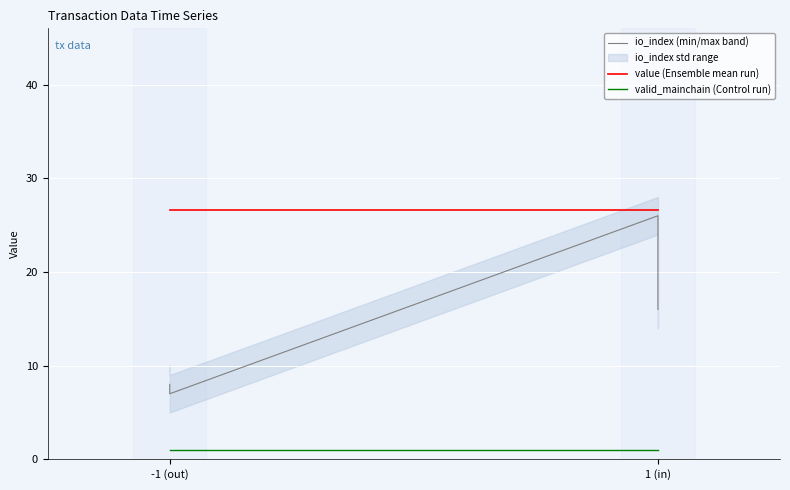

Which series has the largest total across all categories?

value (Ensemble mean run)